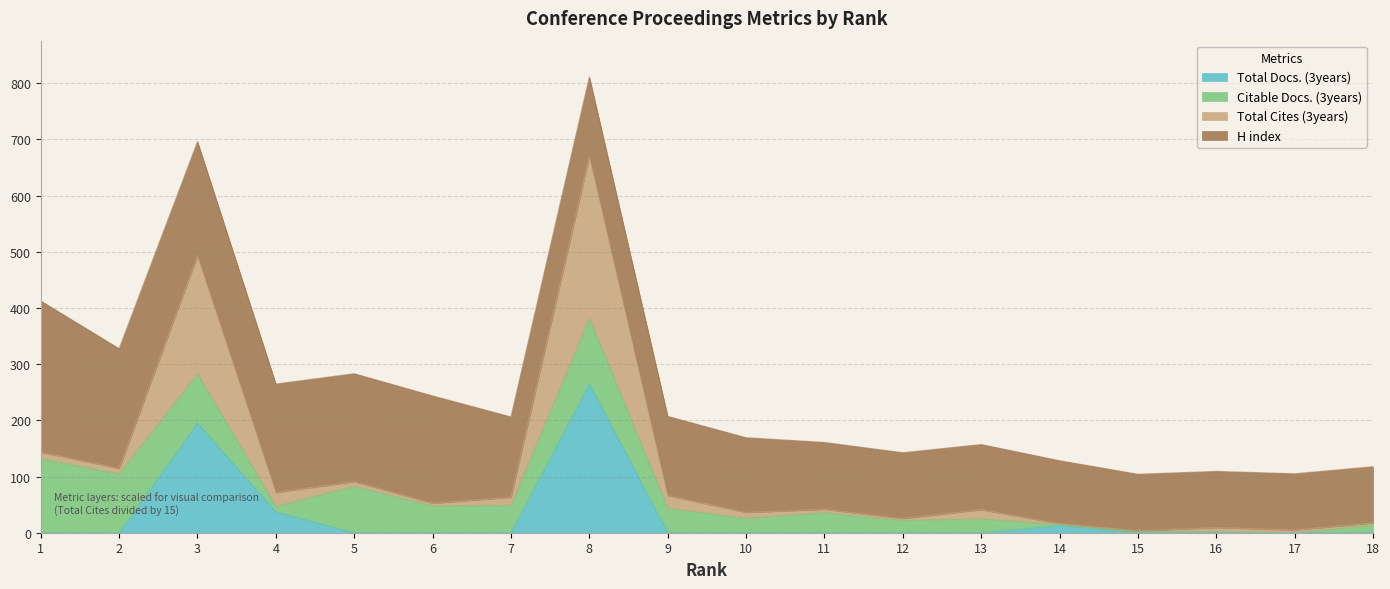

What are all the series names shown in the legend?

Total Docs. (3years), Citable Docs. (3years), Total Cites (3years), H index